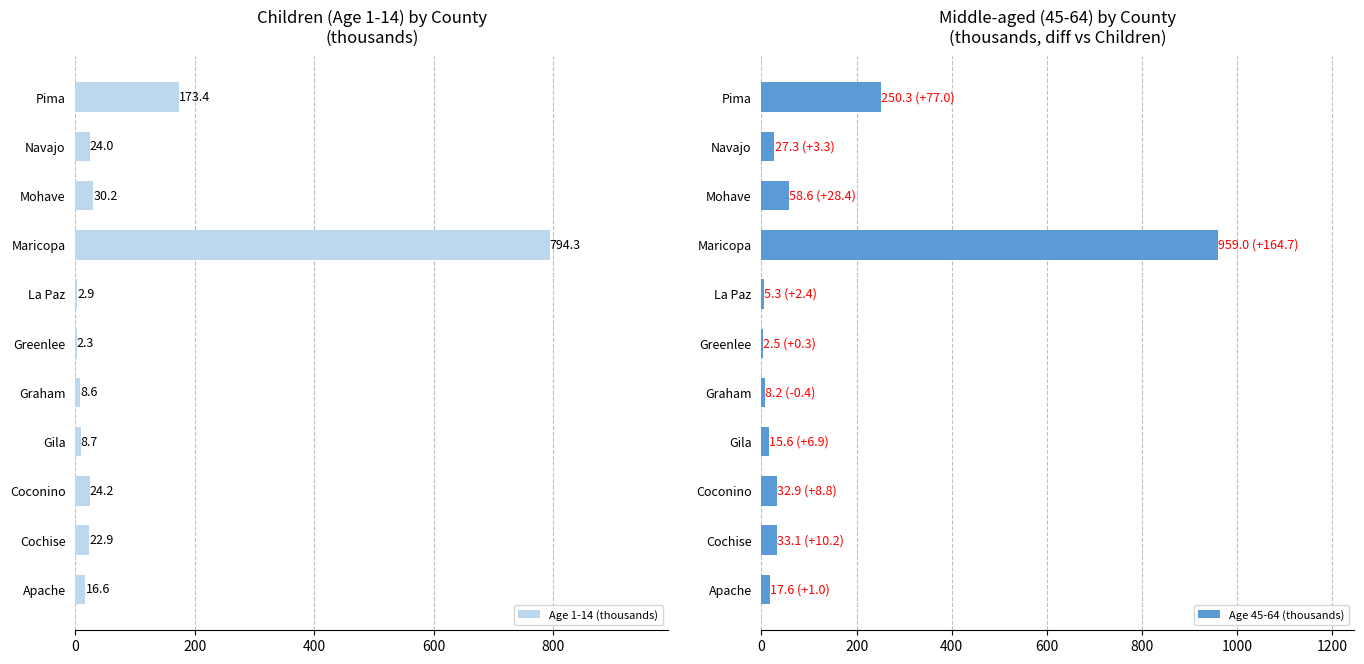

The value of Age 45-64 (thousands) at Maricopa is 1539.8. True or false?

False